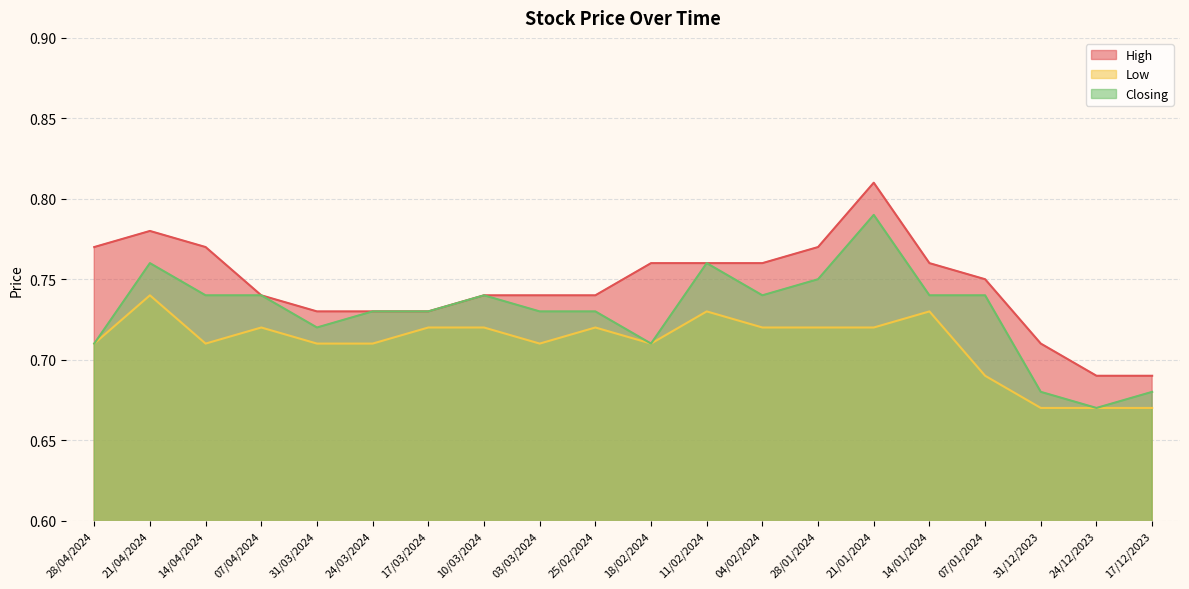

What position from the left is 17/12/2023?

20